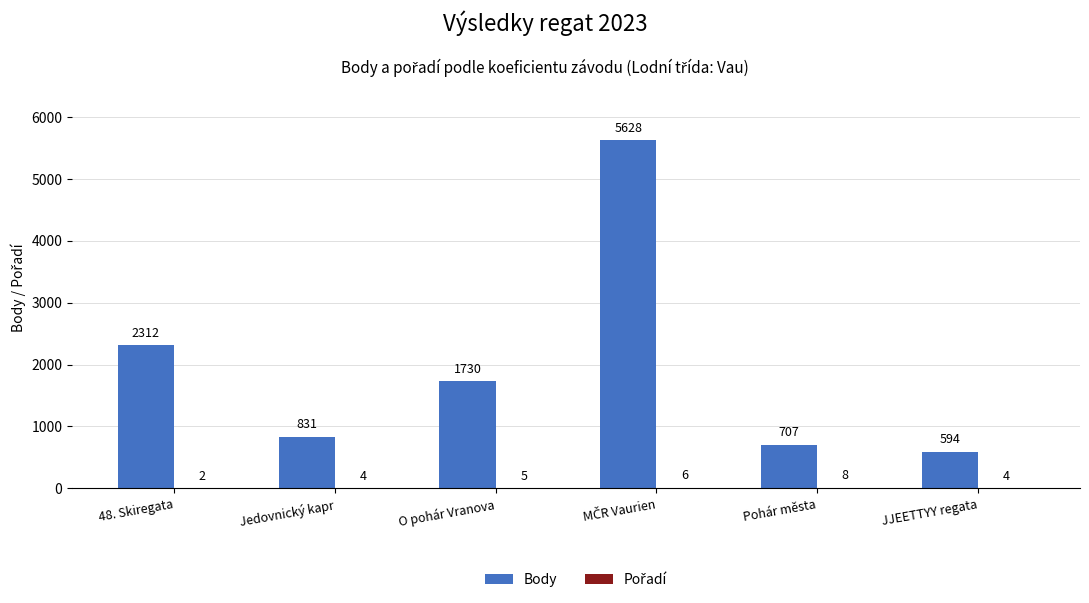

What is the greatest value displayed?

5628